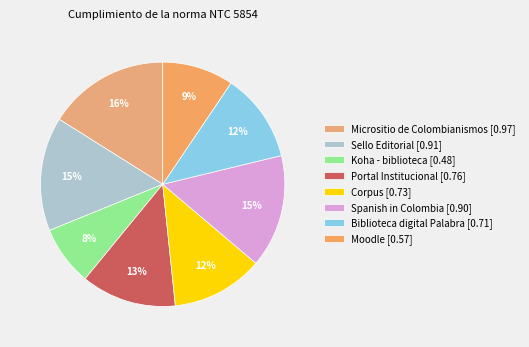

Which slice is the largest?

Micrositio de Colombianismos